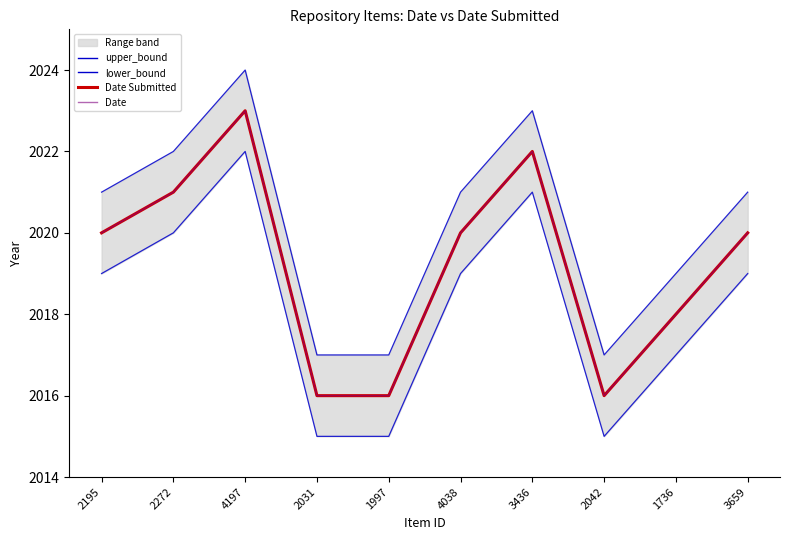

What is the maximum value shown in the chart?

2024